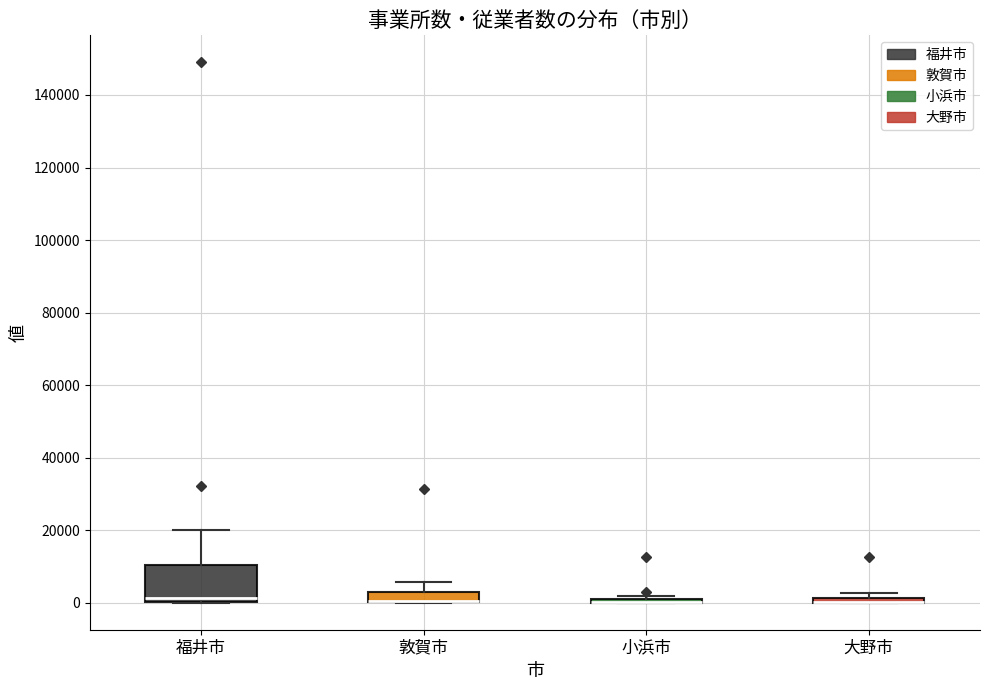

Which box is the tallest, from its lower edge to its upper edge?

福井市